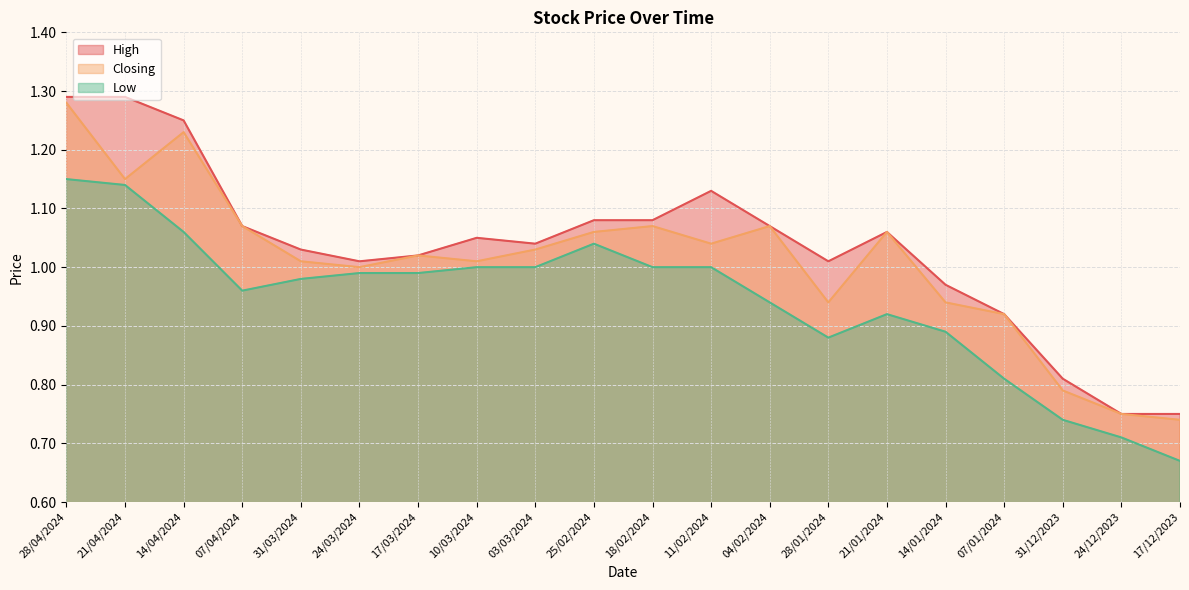

The High series shows 1.6 at 10/03/2024. True or false?

False